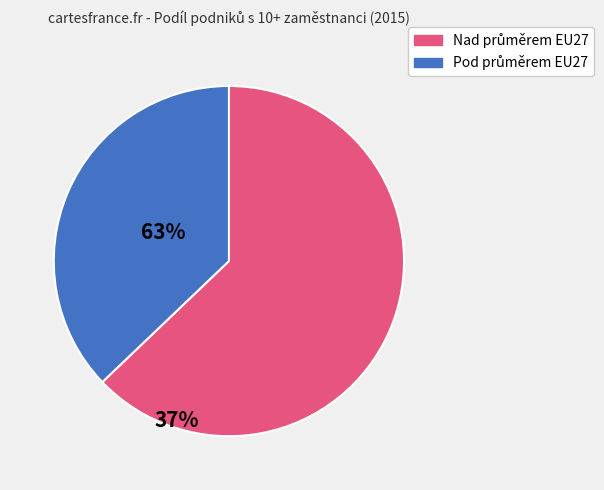

Is there any slice that represents more than half of the pie?

Yes